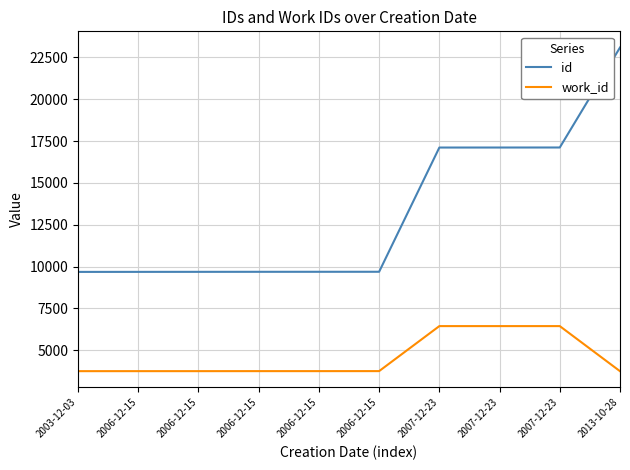

Where is work_id nearest to the value 5100?

2006-12-15